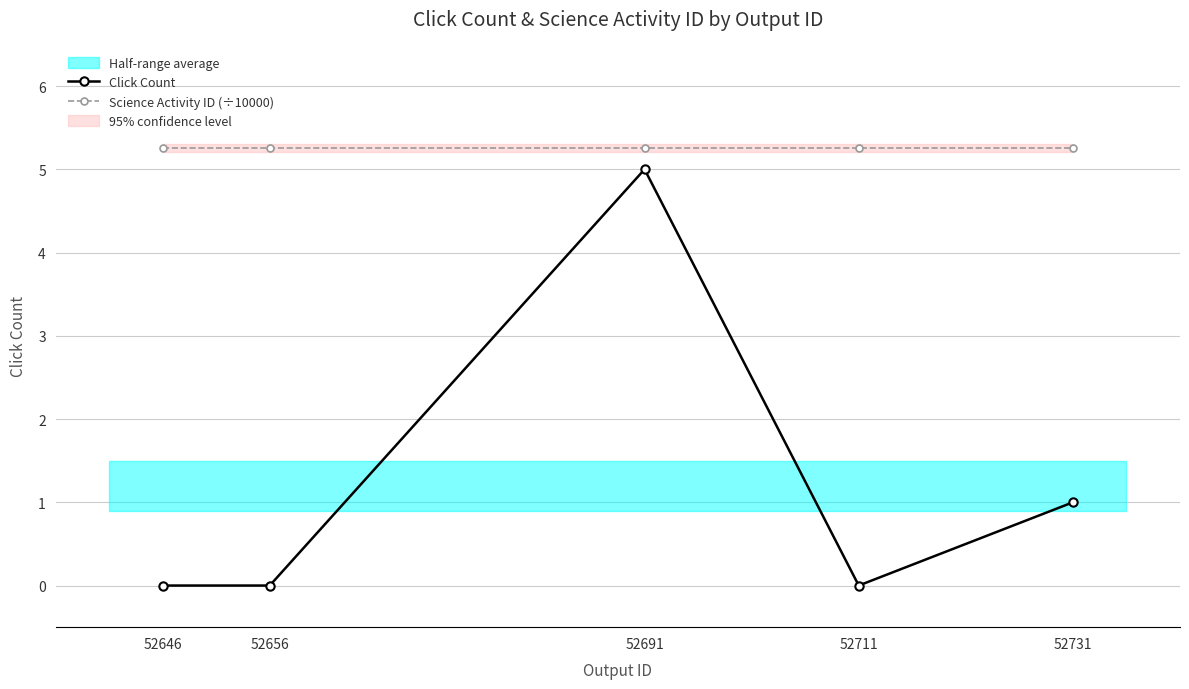

Rank the series by their maximum value, from lowest to highest.

Click Count, Science Activity ID (÷10000)